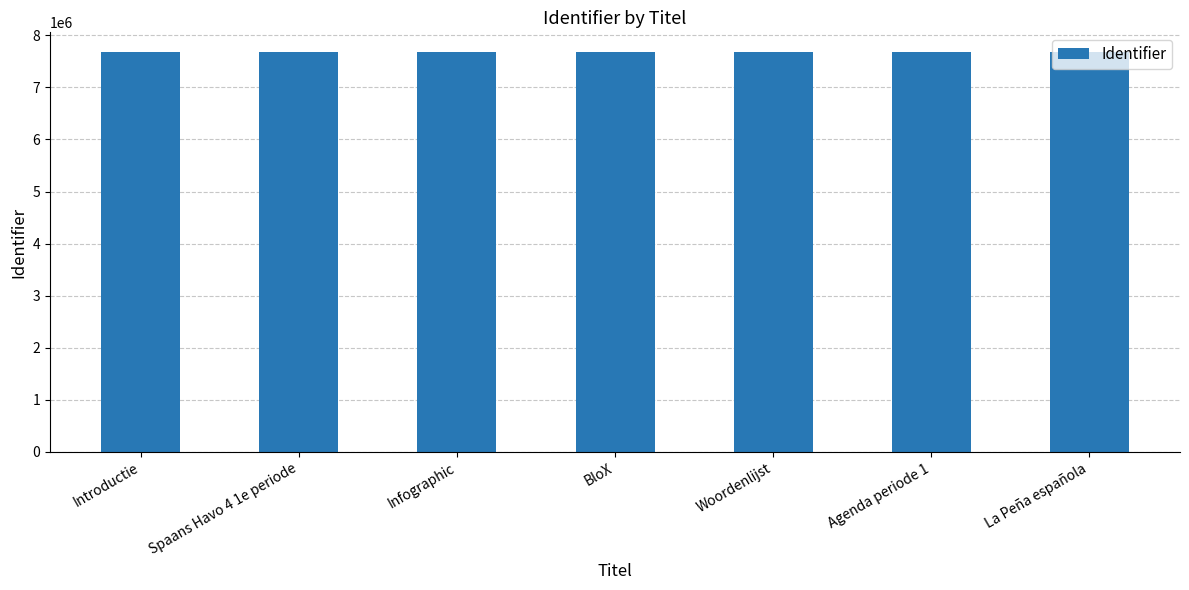

What is the greatest value displayed?

7672814